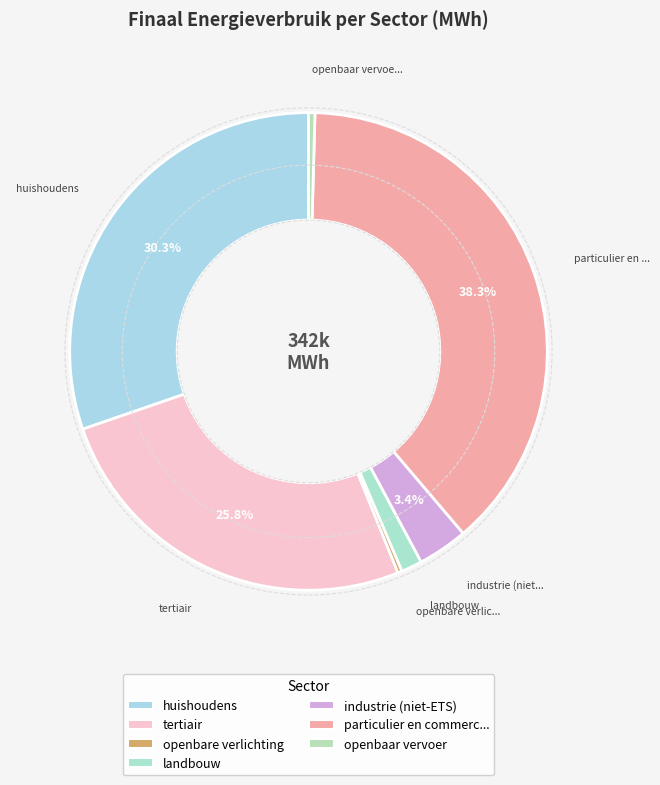

How many segments does this pie chart have?

7